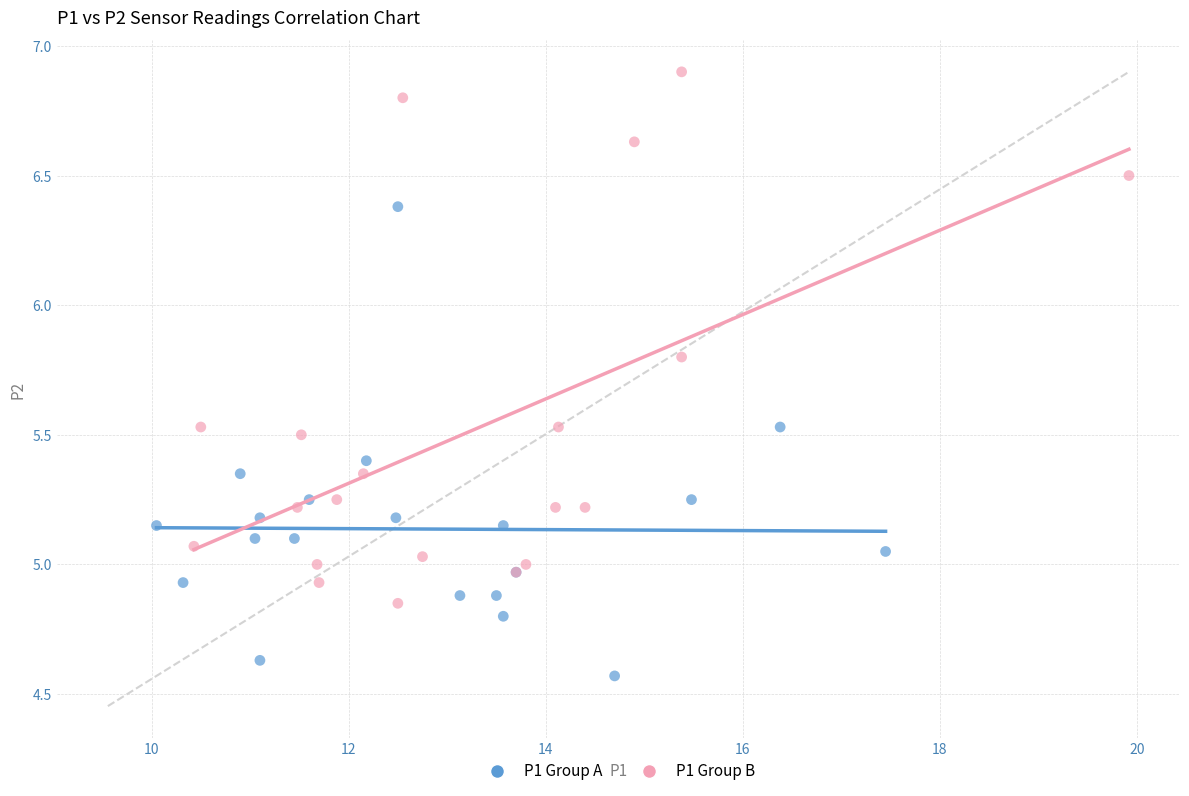

Which series has the largest Y range (max minus min)?

P1 Group B